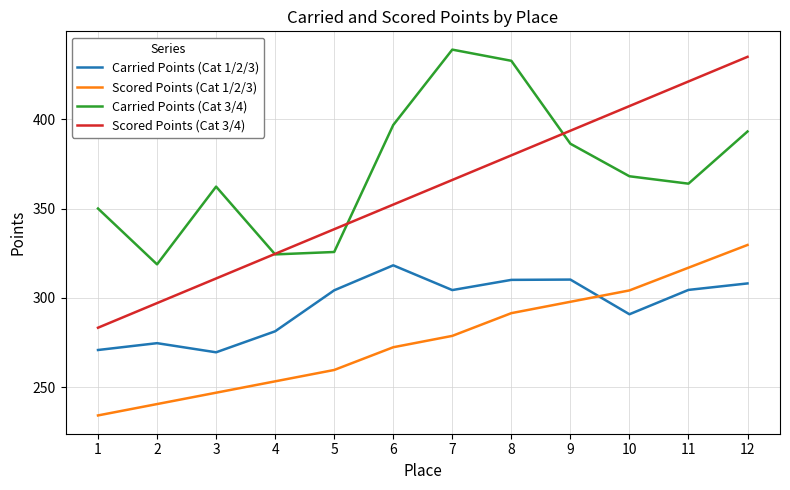

True or false: Scored Points (Cat 3/4) and Carried Points (Cat 3/4) cross at least once.

True